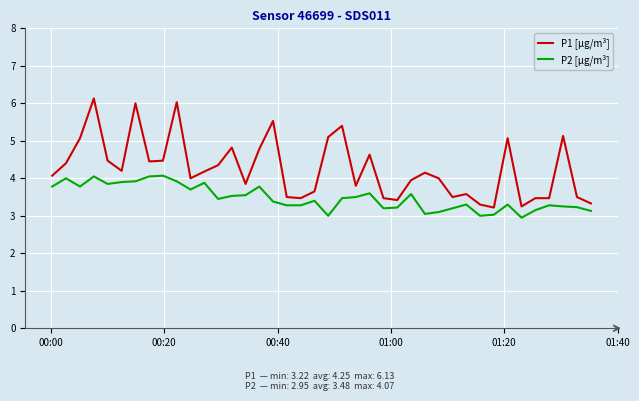

True or false: P2 [µg/m³] and P1 [µg/m³] intersect in this chart.

False